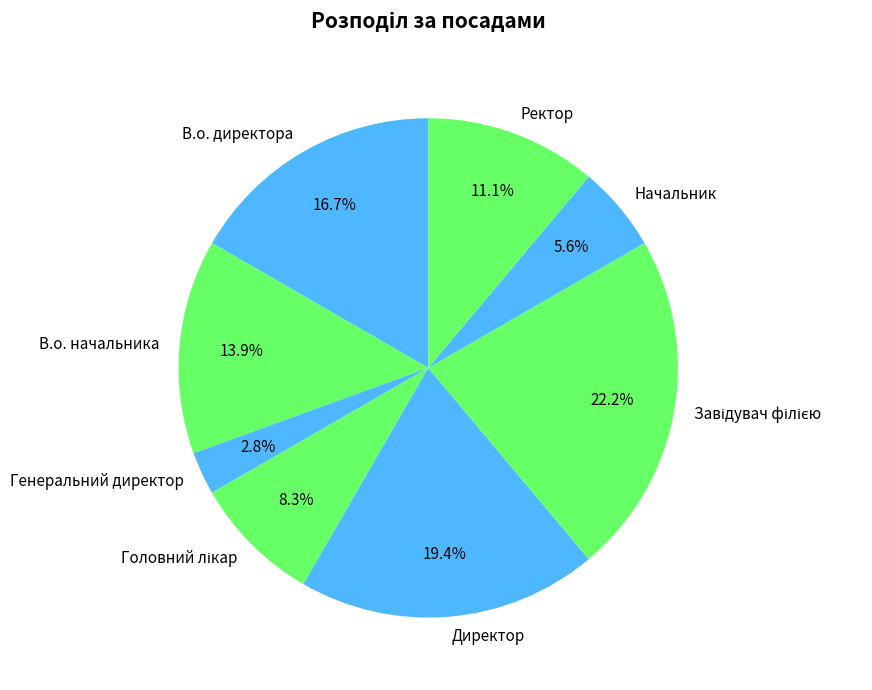

To the nearest percent, what portion does Директор represent?

19%